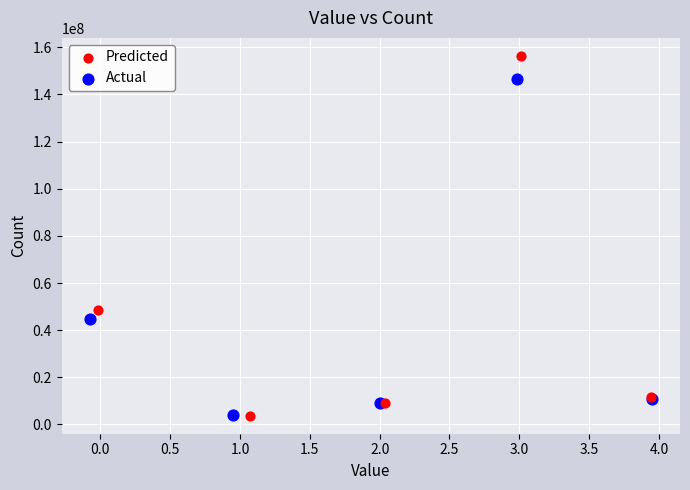

Which series has the largest Y range (max minus min)?

Predicted